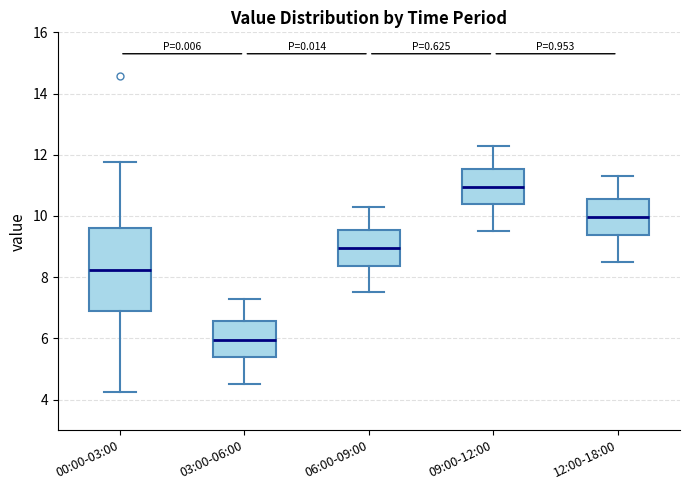

Which box has the lowest median line?

03:00-06:00